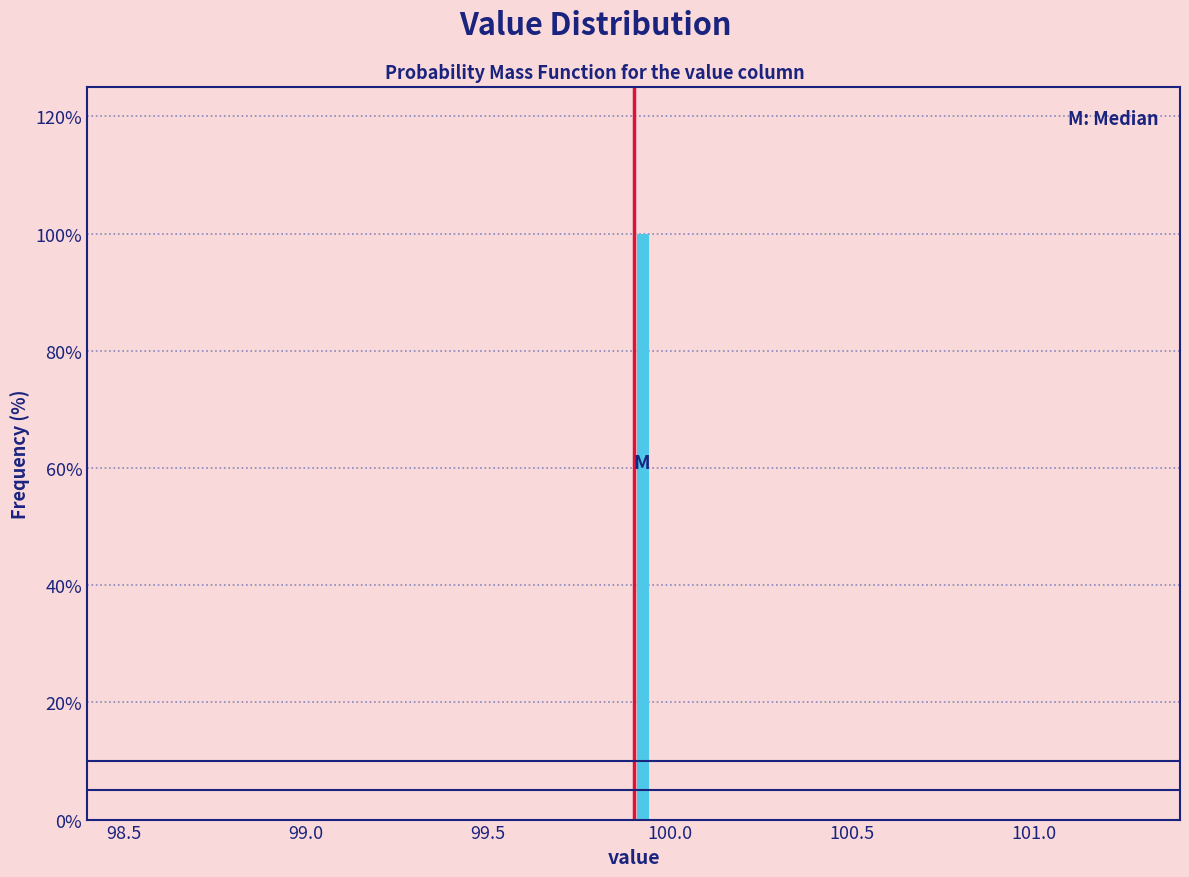

Around what value on the x-axis is the tallest bar? Give the approximate position of its centre, as read against the axis.

99.95